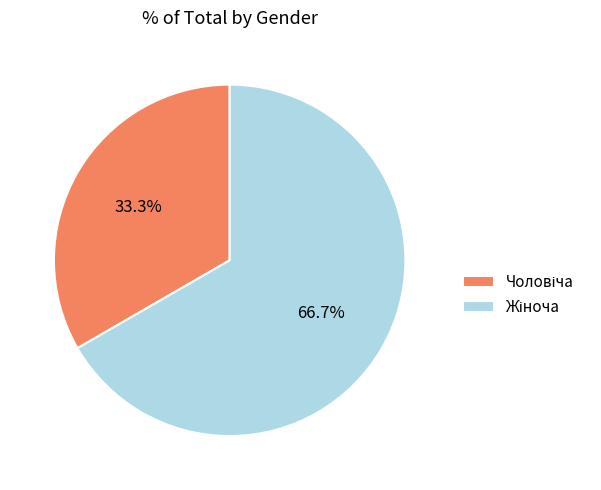

Is there any slice that represents more than half of the pie?

Yes